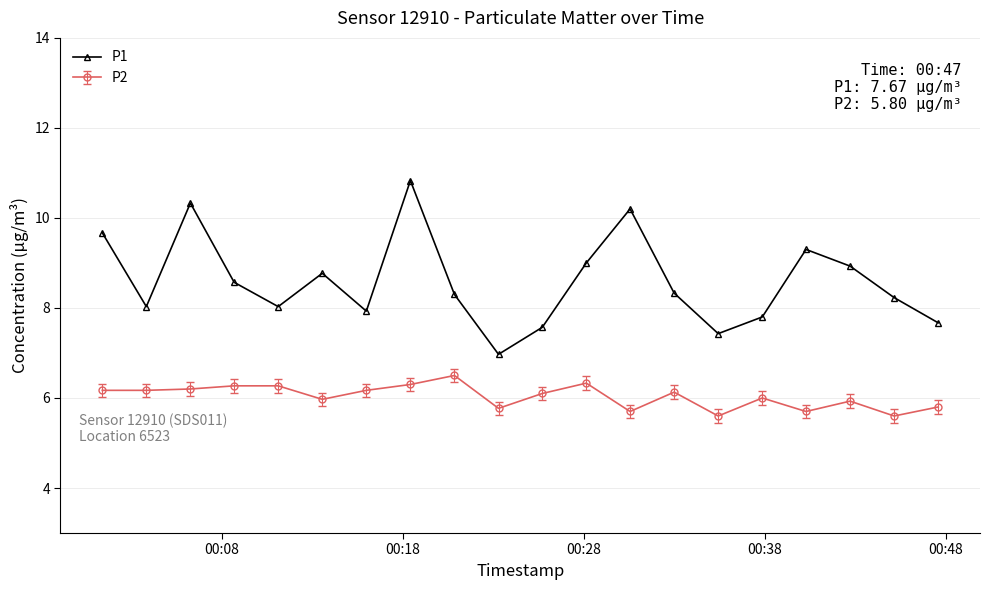

What is the difference between the second highest and minimum values in the P2 series?

0.7